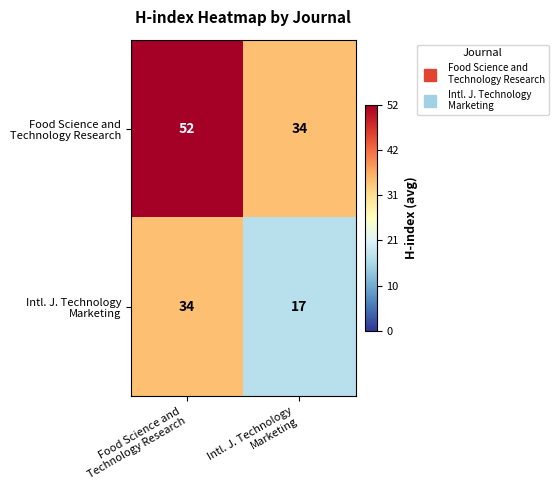

What is the maximum value shown in the chart?

52